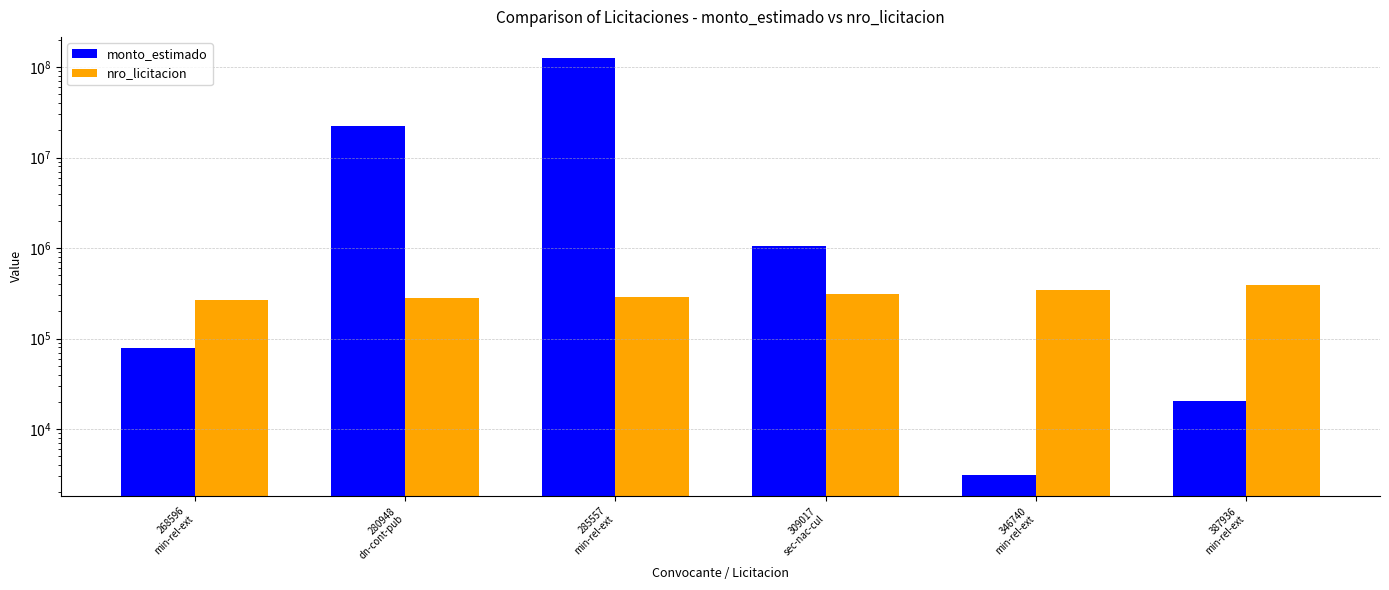

What is the label of the 3rd bar from the left?

285557
min-rel-ext